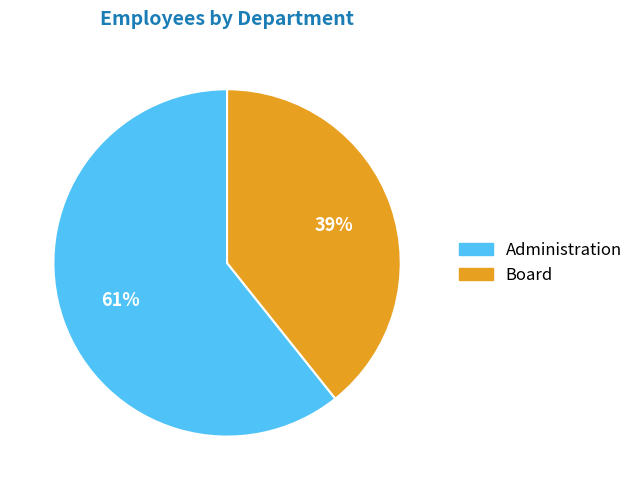

Rank the categories by value from highest to lowest.

Administration, Board